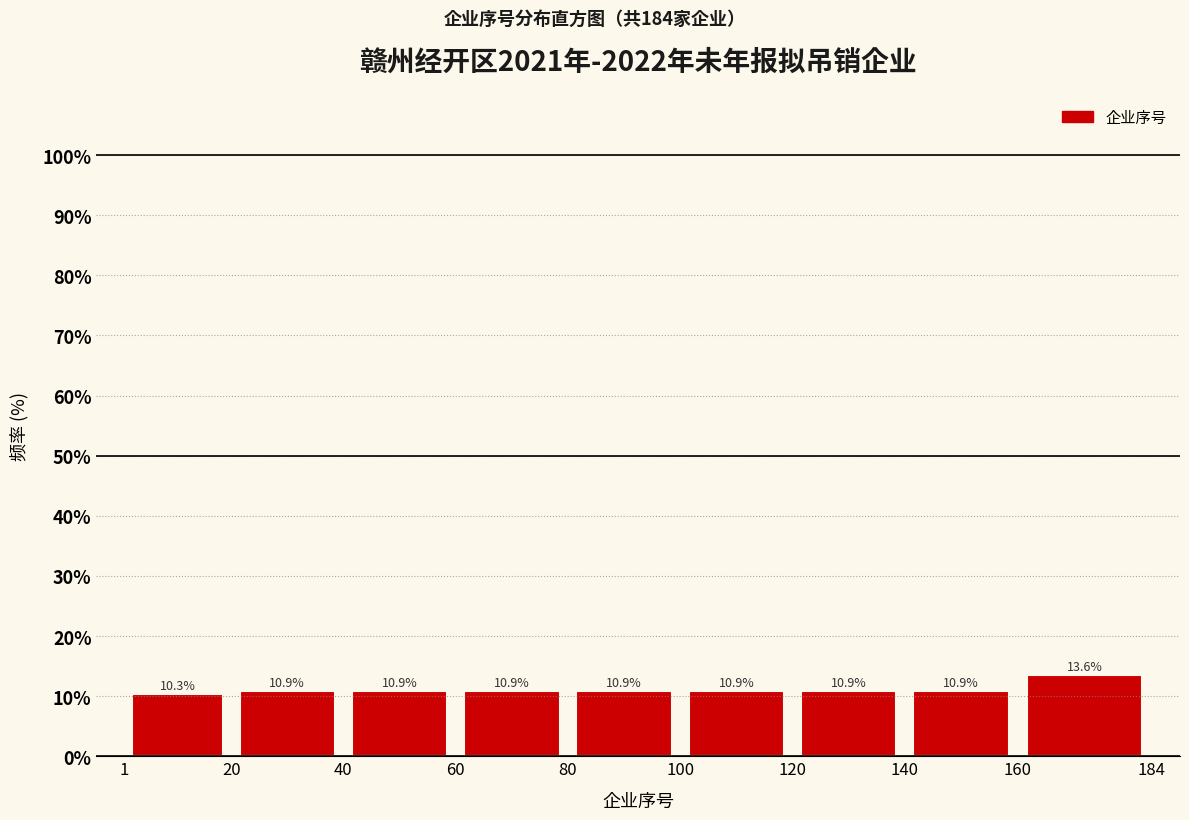

How tall is the bar that spans 40 to 60 on the x-axis?

10.9